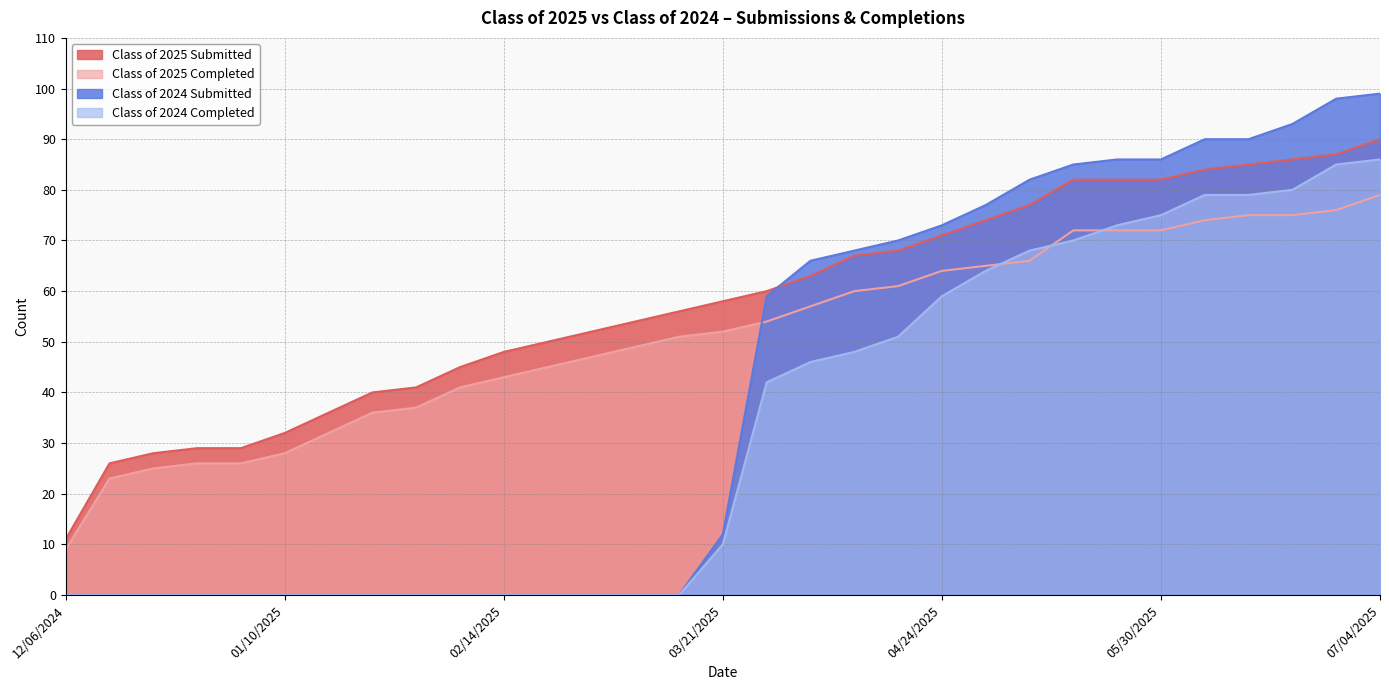

At 05/09/2025, list the series in order from smallest to largest.

Class of 2025 Completed, Class of 2024 Completed, Class of 2025 Submitted, Class of 2024 Submitted